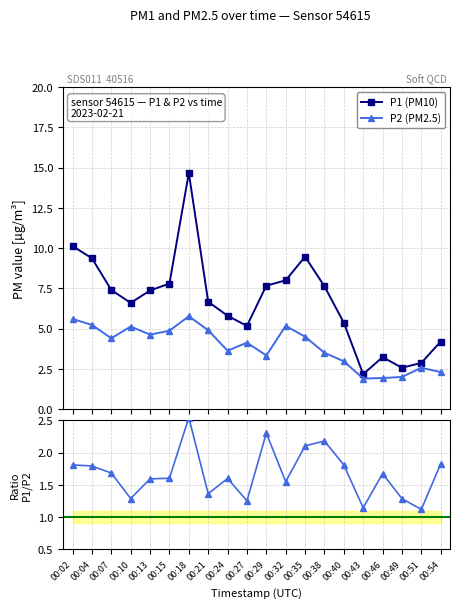

Rank the series by their average value, from highest to lowest.

P1 (PM10), P2 (PM2.5), Ratio P1/P2